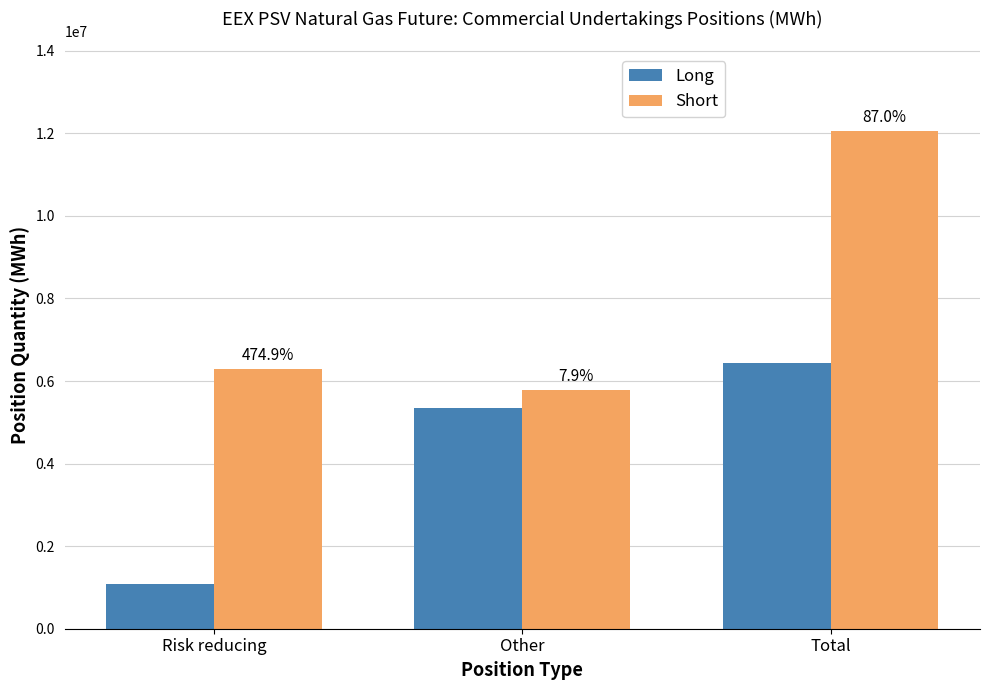

Does the chart contain any negative values?

No